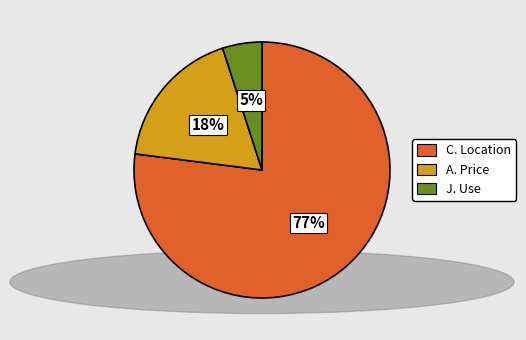

How many slices are in this pie chart?

3